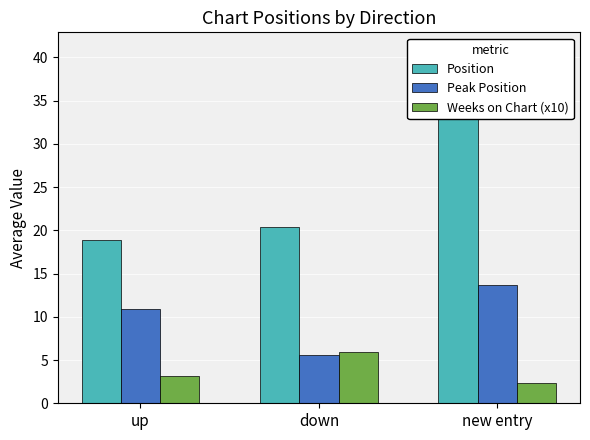

How many bars are there in each group?

3